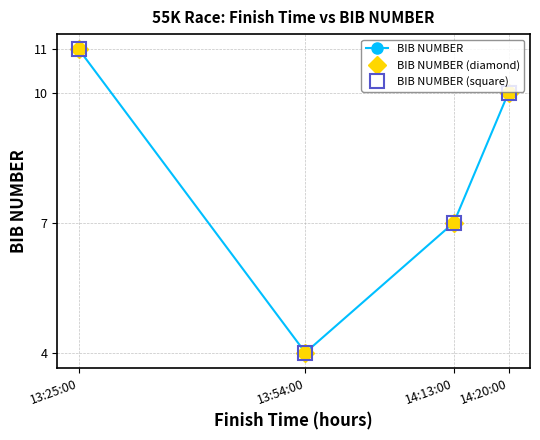

Is this an area chart (filled region under the line)?

No